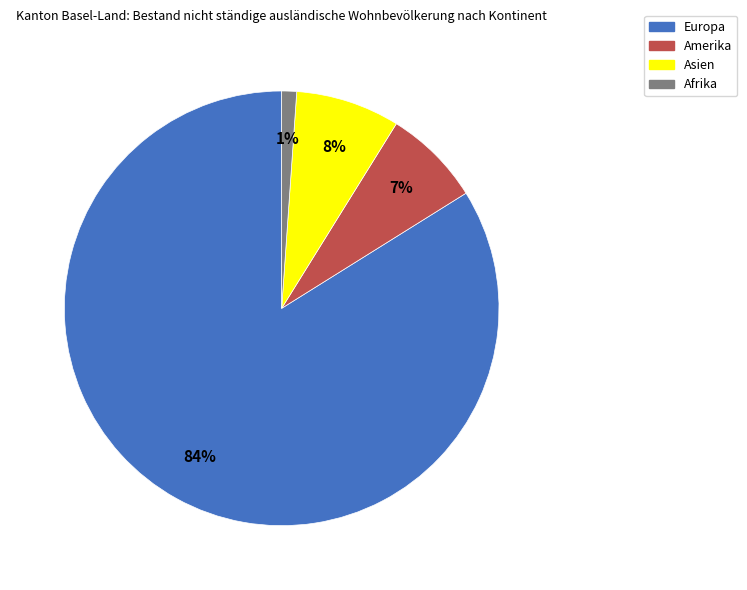

Is Europa the majority of the pie?

Yes